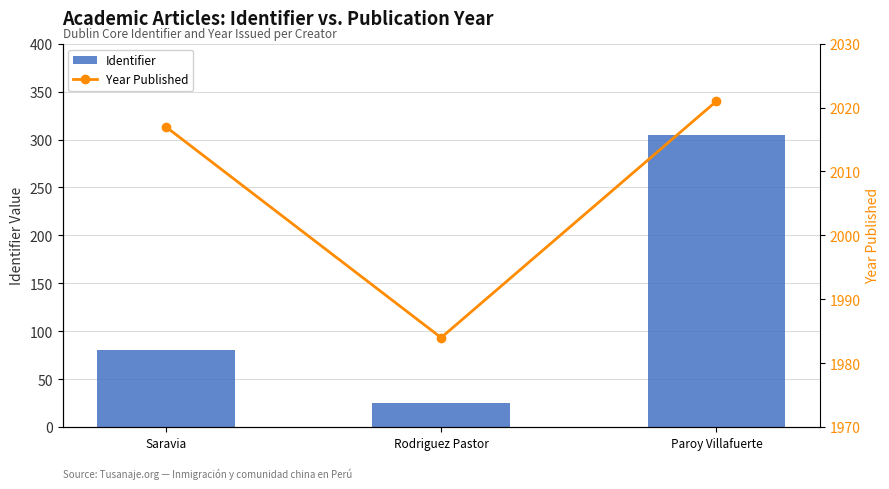

What is the difference between the highest and lowest values at Paroy Villafuerte?

1716